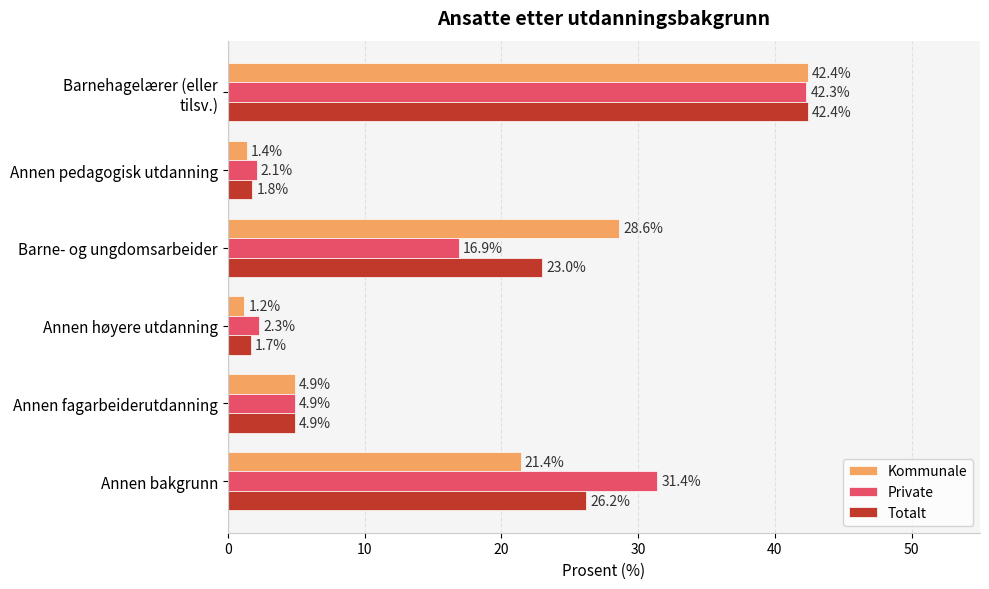

What is the total value across all series at Annen fagarbeiderutdanning?

14.7